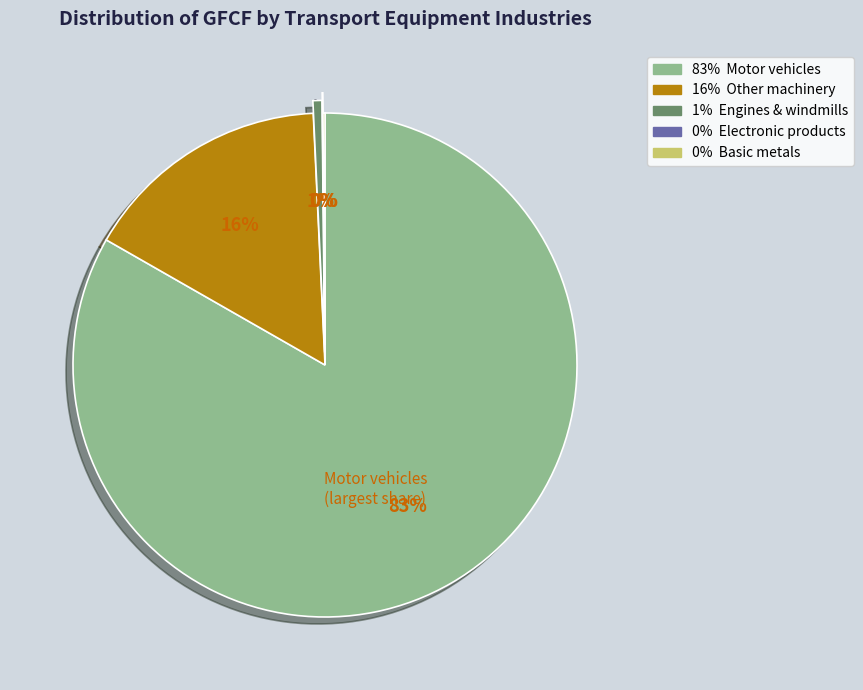

To the nearest percent, what is the difference between the largest and smallest slice percentages?

83%